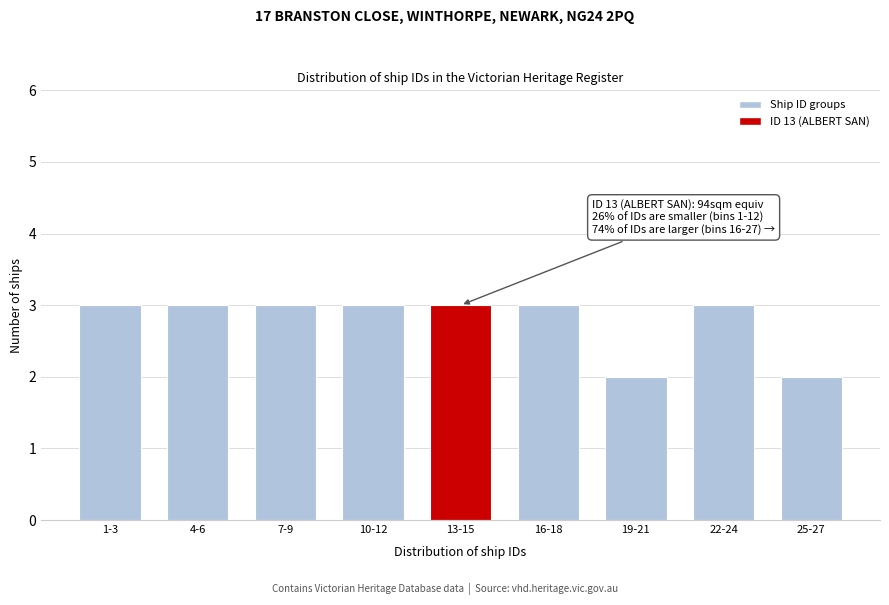

Reading left to right, list all the values displayed in this chart.

3	3	3	3	3	3	2	3	2